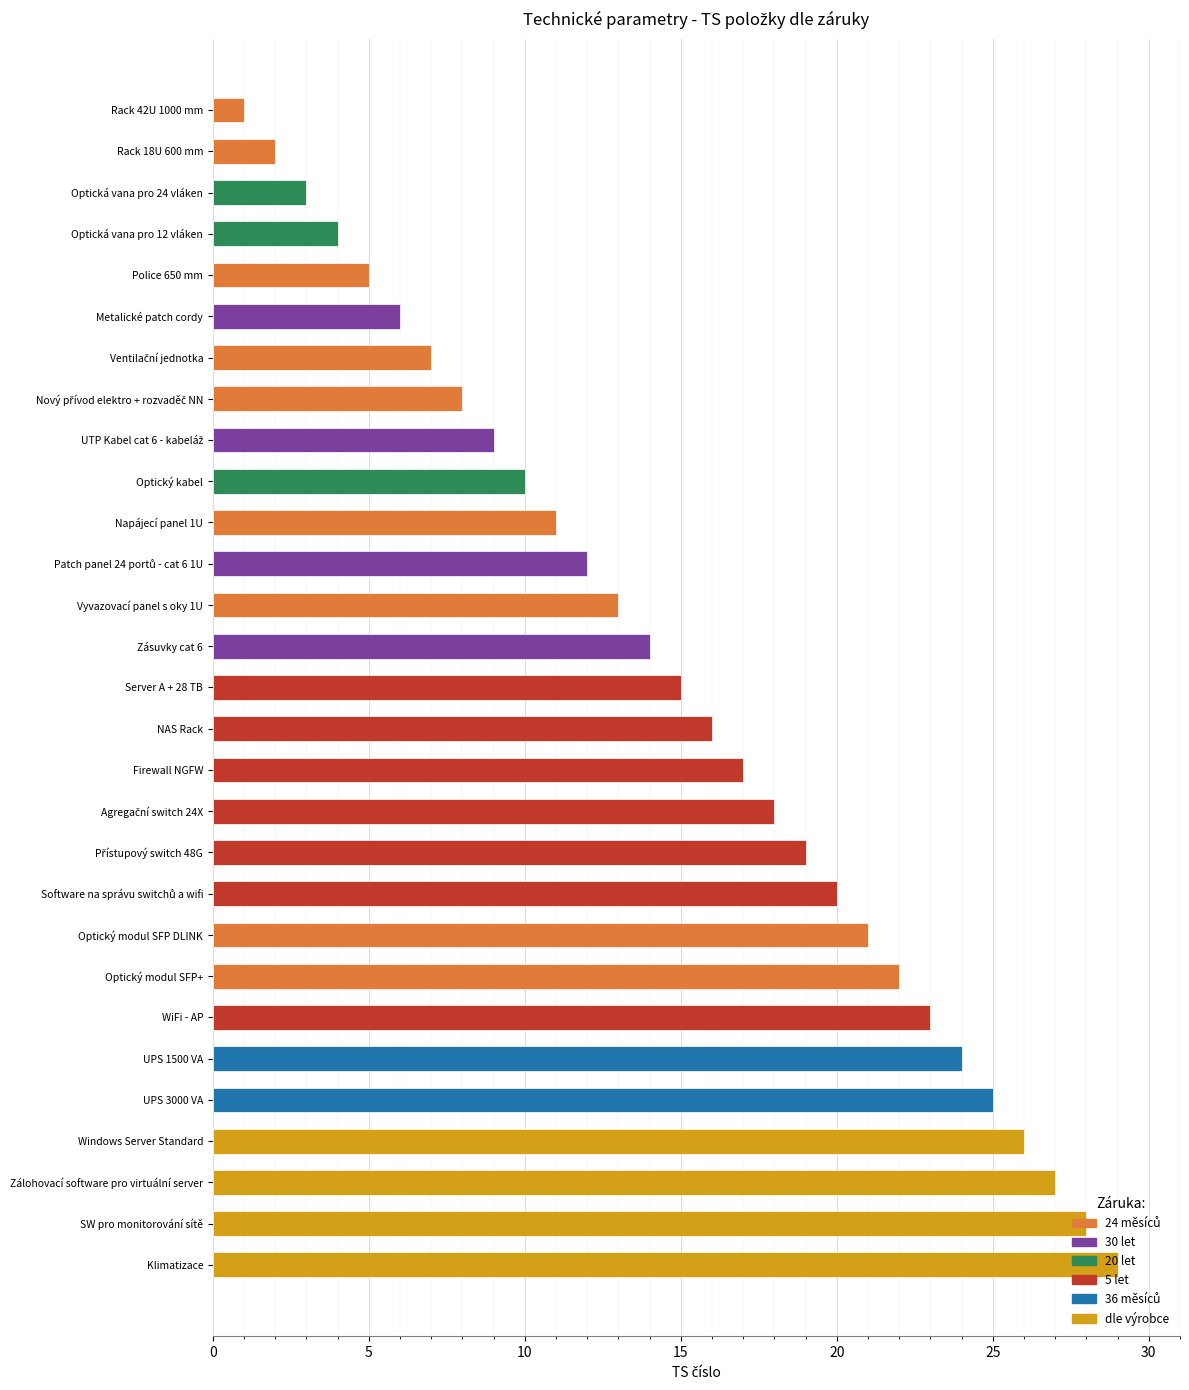

What is the difference between the values at NAS Rack and UPS 1500 VA?

8